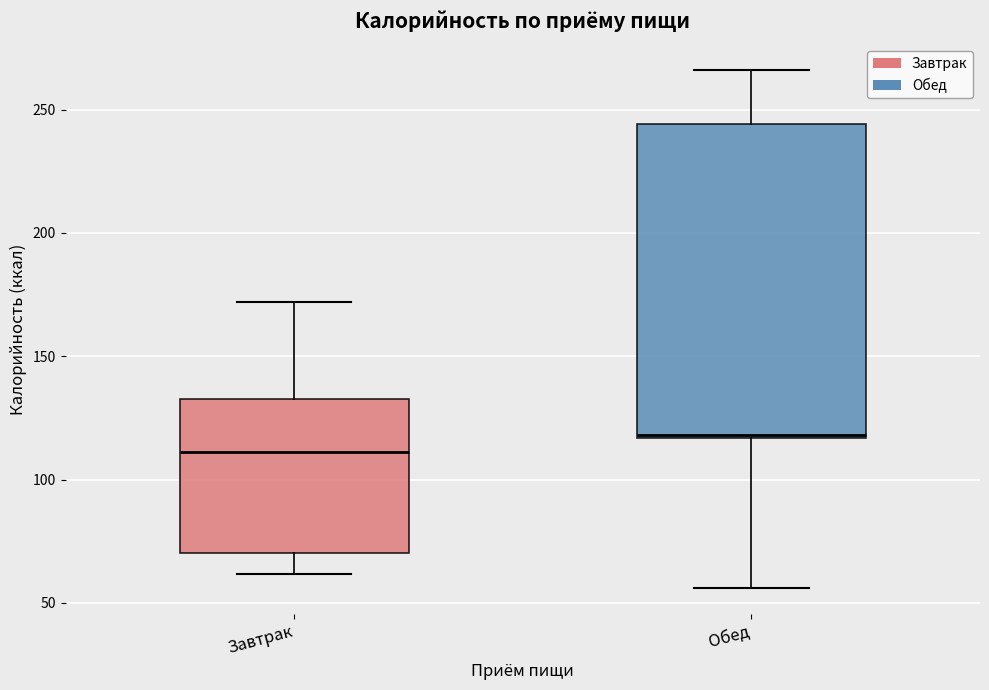

Which box has the lowest median line?

Завтрак